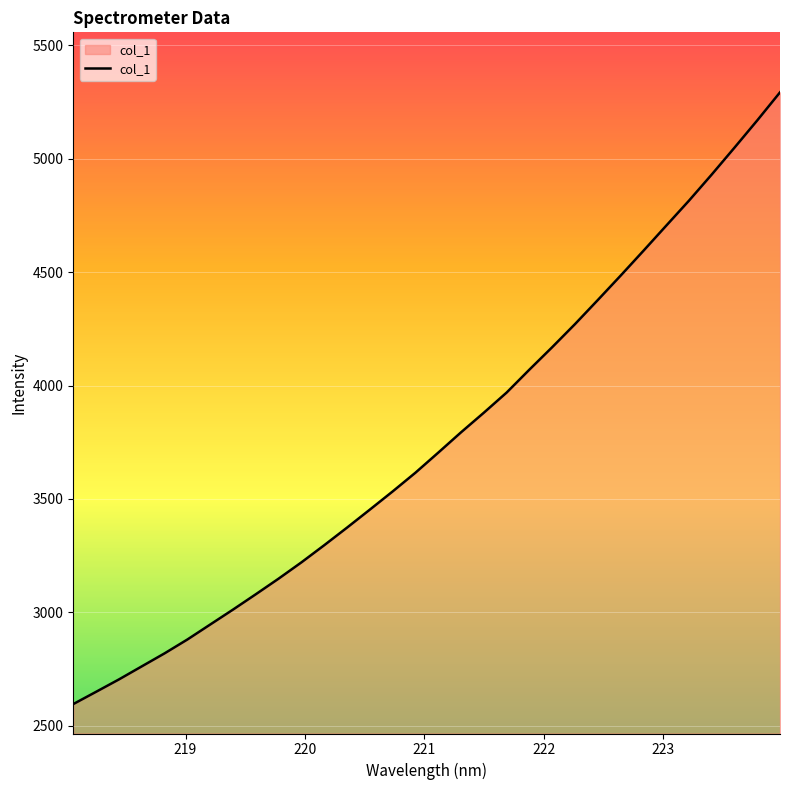

What is the smallest value displayed?

2595.5